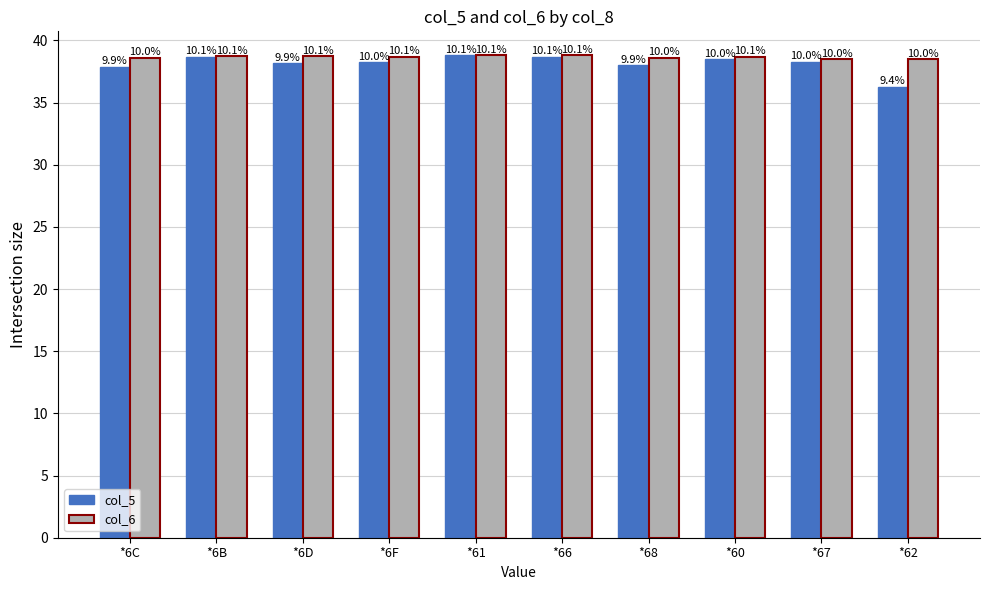

Which has a higher value, *62 or *61?

*61